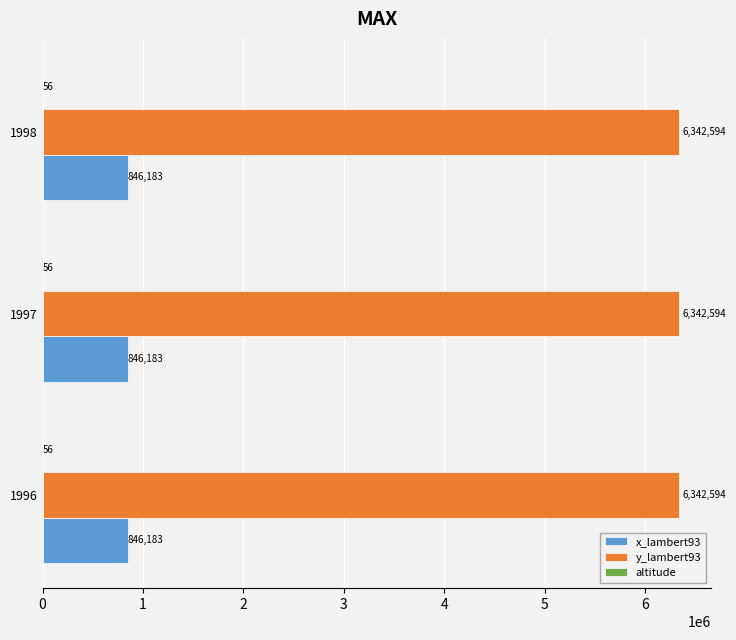

What value does the y_lambert93 series have at 1998?

6342594